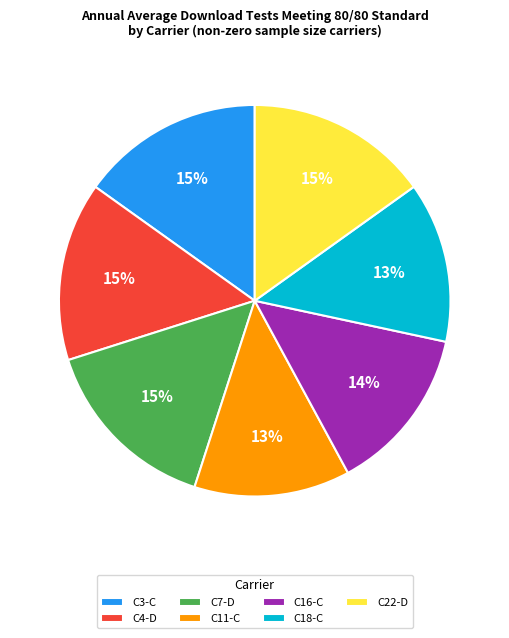

Is it true that C4-D is 25% of the pie?

False